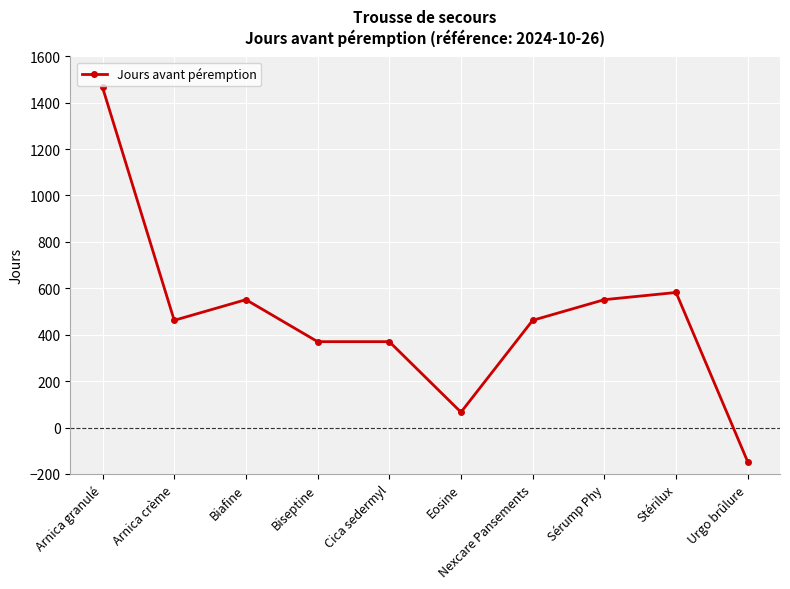

Where is the first local minimum?

Arnica crème